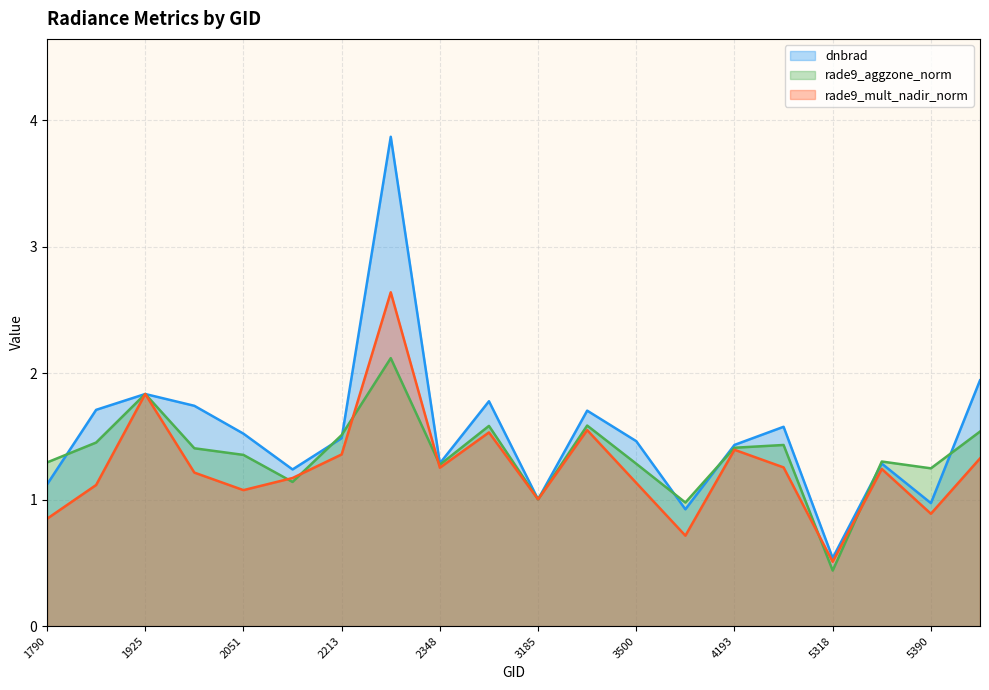

True or false: rade9_aggzone_norm has more than 1 points higher than both neighbors.

True